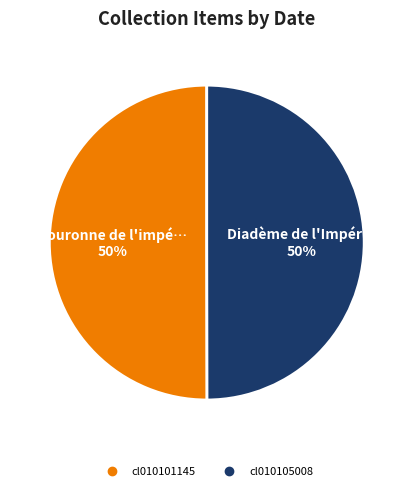

Is it true that cl010105008 is 39% of the pie?

False